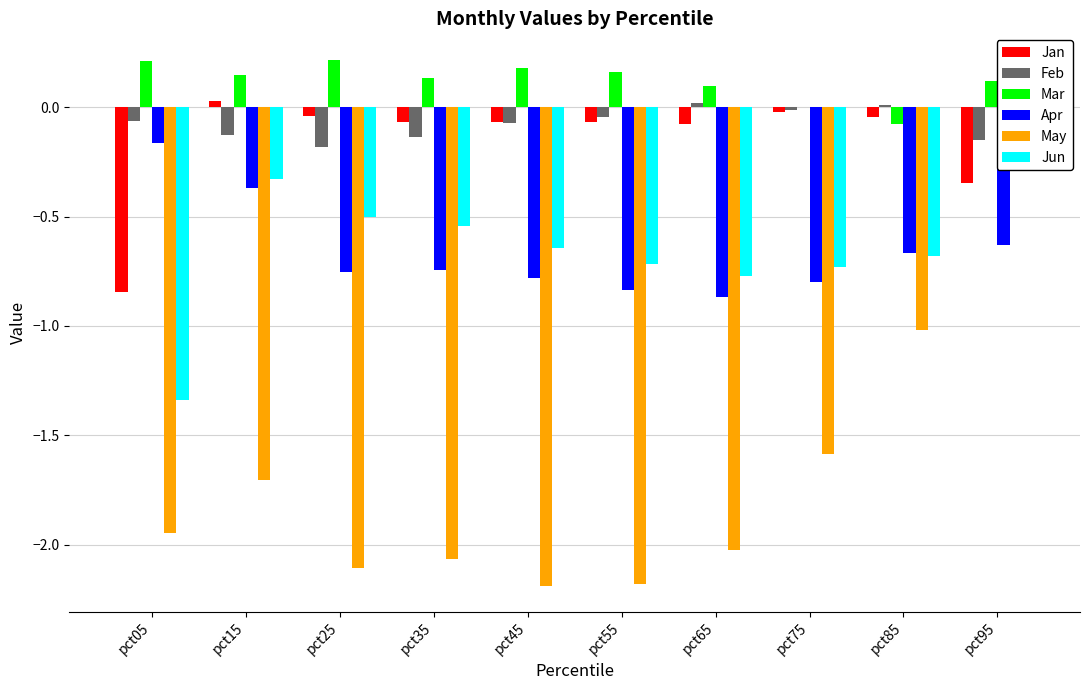

What is the greatest value displayed?

0.2